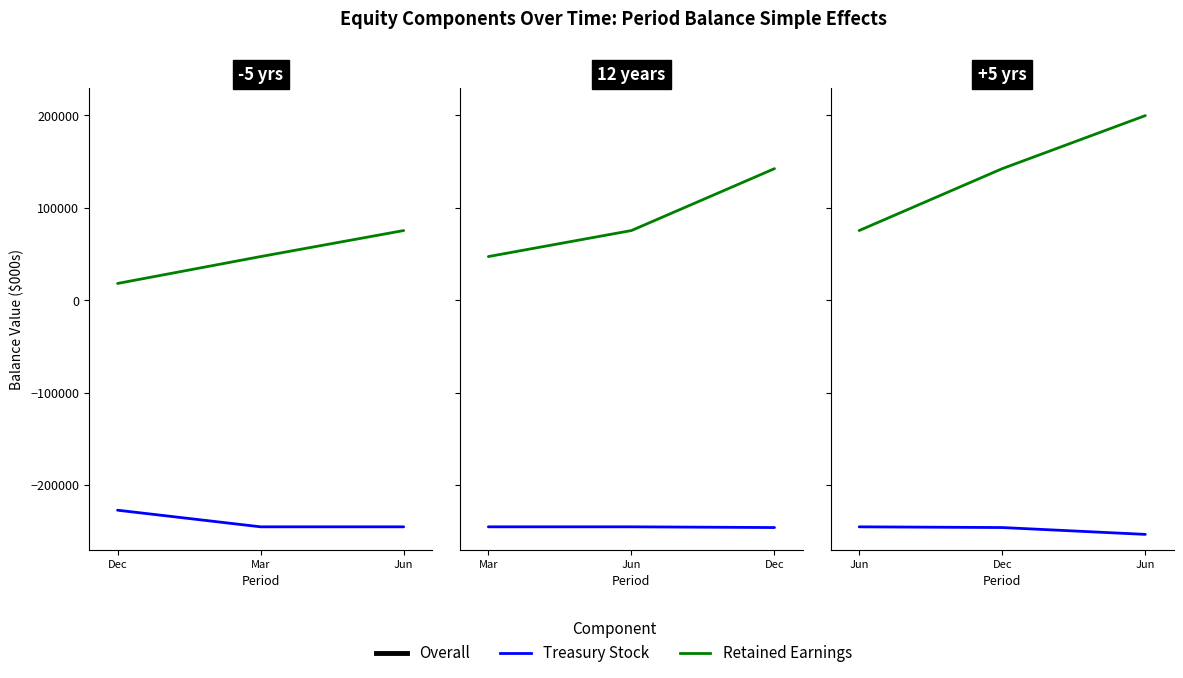

What is the label of the 2nd point from the left?

Dec